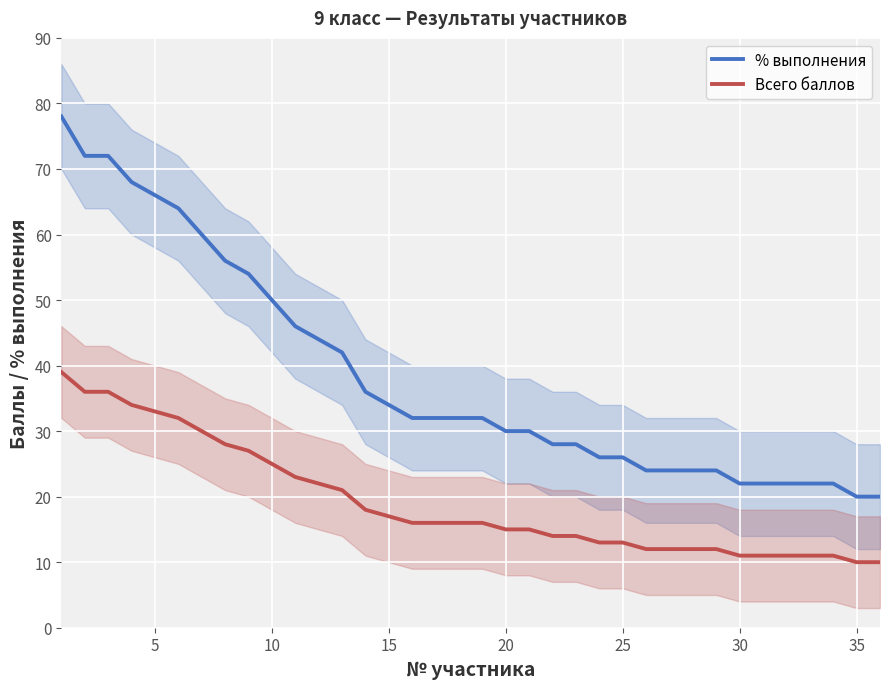

How many data points in Всего баллов are above 16?

15